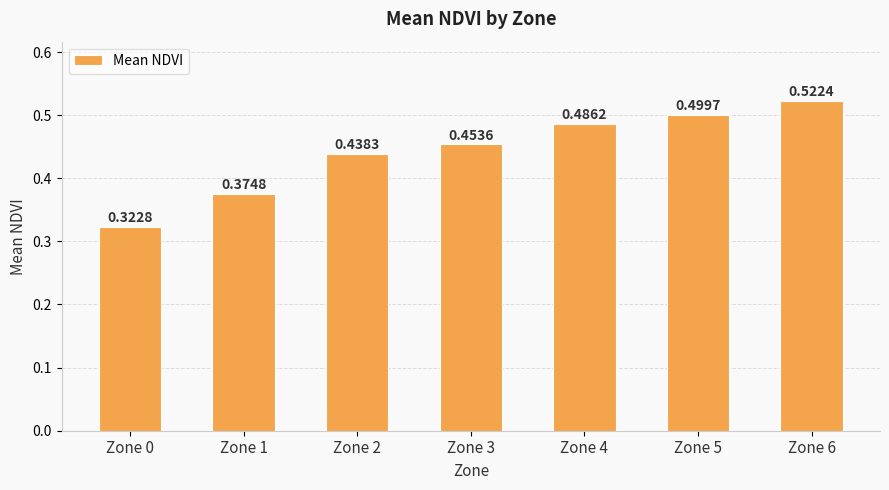

Rank the categories by value from lowest to highest.

Zone 0, Zone 1, Zone 2, Zone 3, Zone 4, Zone 5, Zone 6